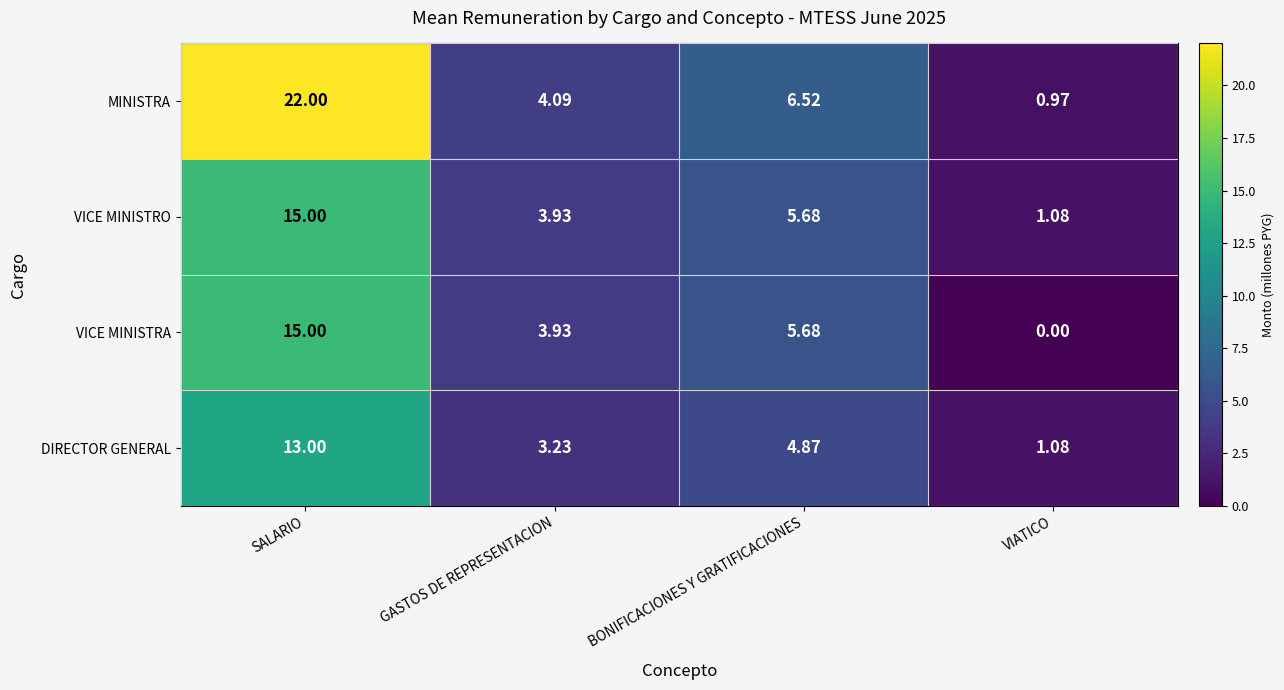

Which series has the largest total across all categories?

MINISTRA